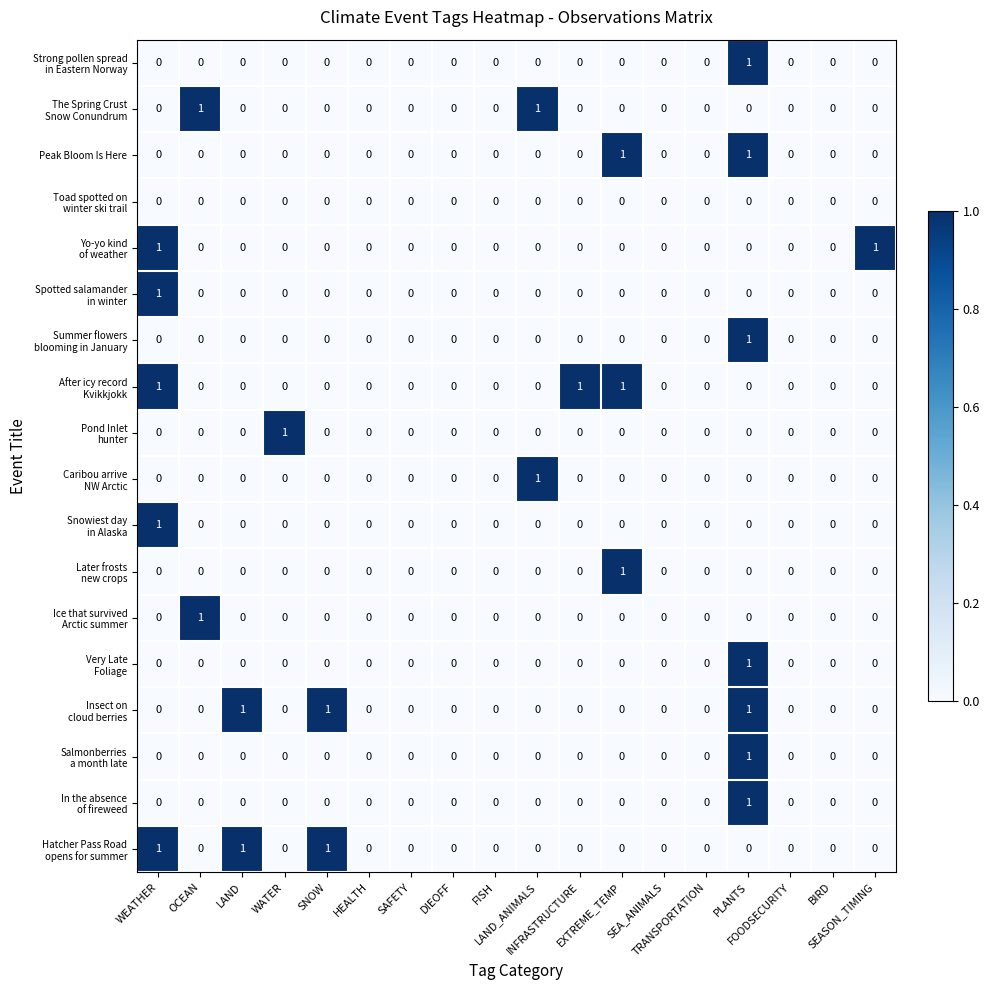

Count the Peak Bloom Is Here values in the range 0 to 1.

18